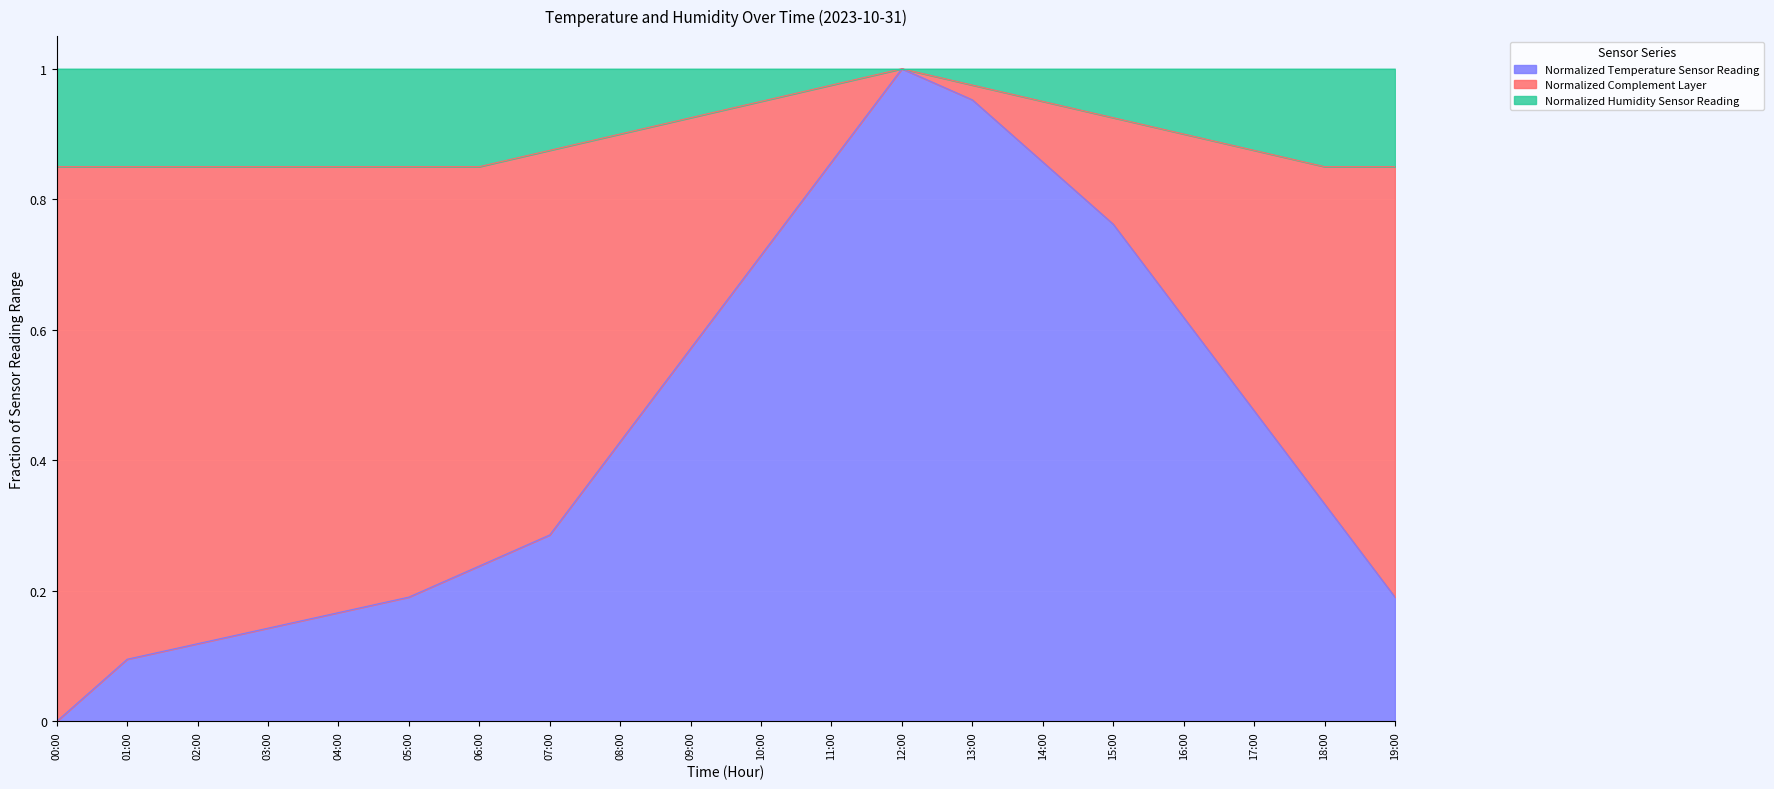

What are all the series names shown in the legend?

Normalized Temperature Sensor Reading, Normalized Complement Layer, Normalized Humidity Sensor Reading